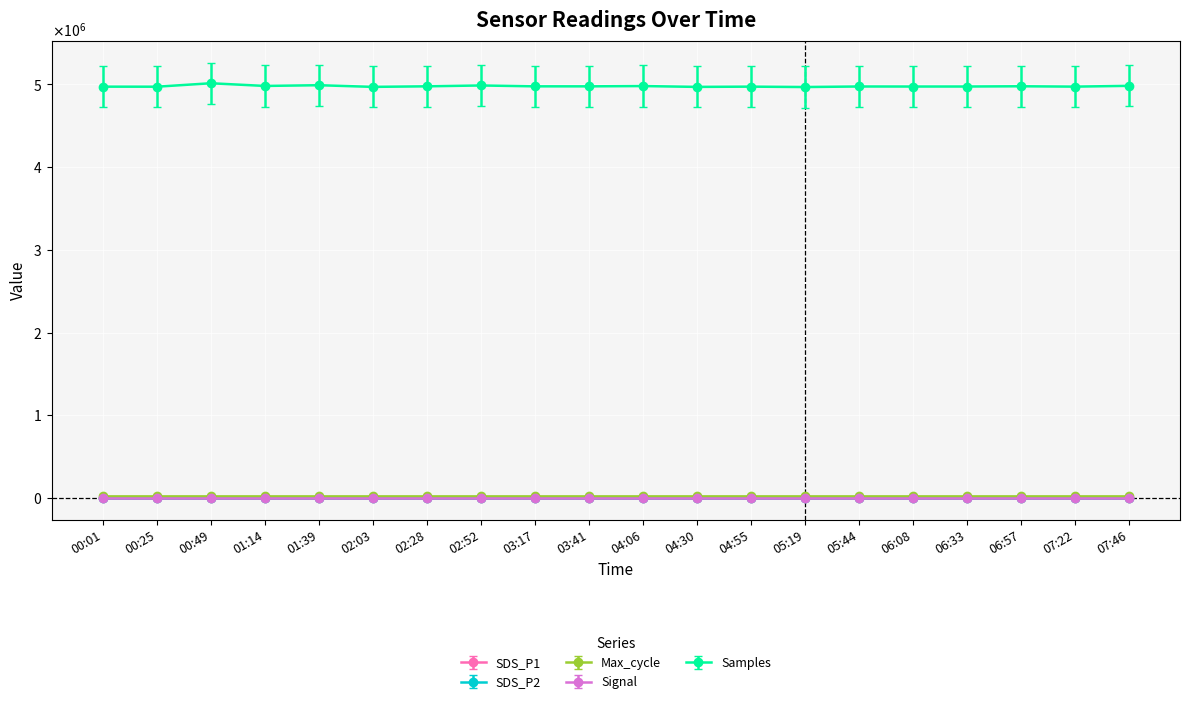

What are all the series names shown in the legend?

SDS_P1, SDS_P2, Max_cycle, Signal, Samples